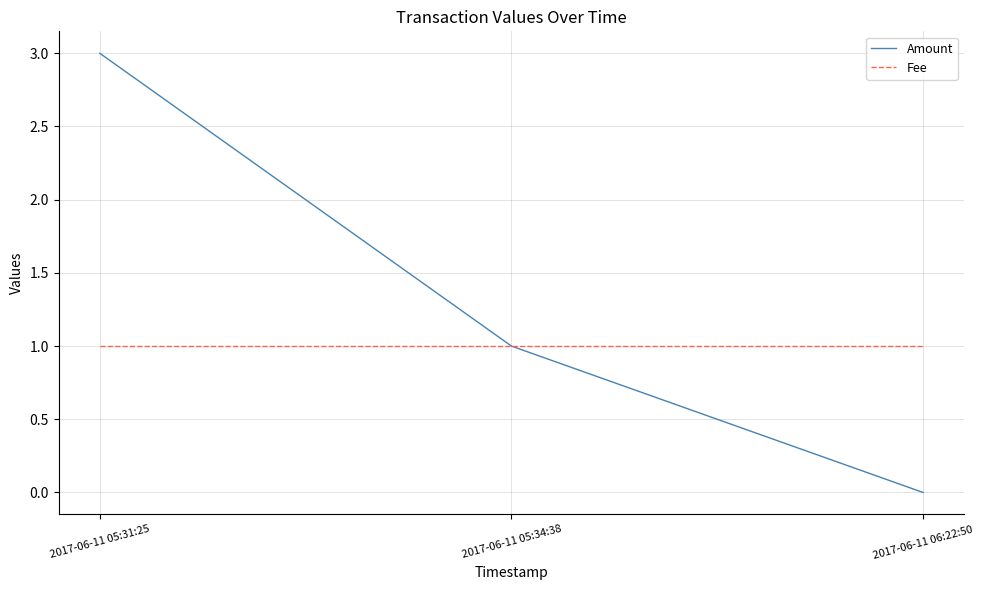

At which category does the chart reach its peak across all series?

2017-06-11 05:31:25